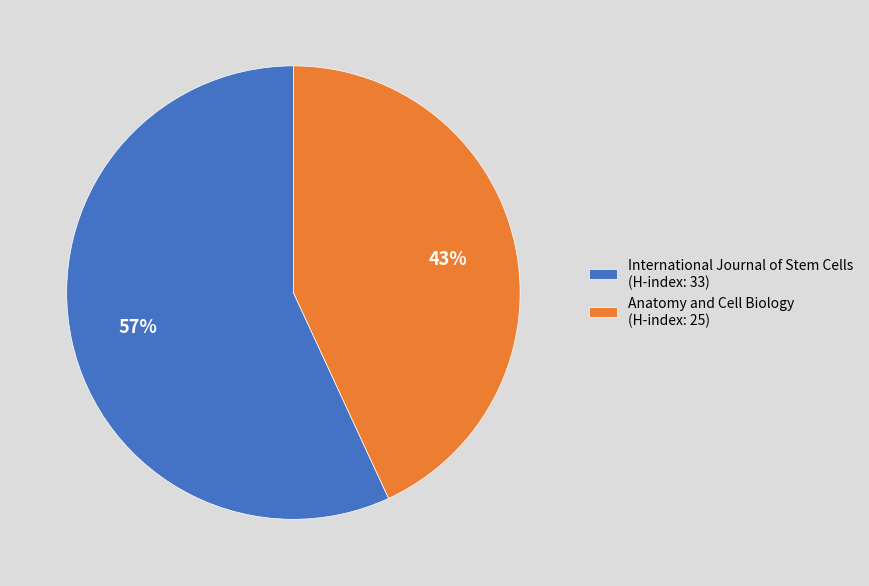

True or false: Anatomy and Cell Biology (H-index: 25) accounts for 43% of the total.

True